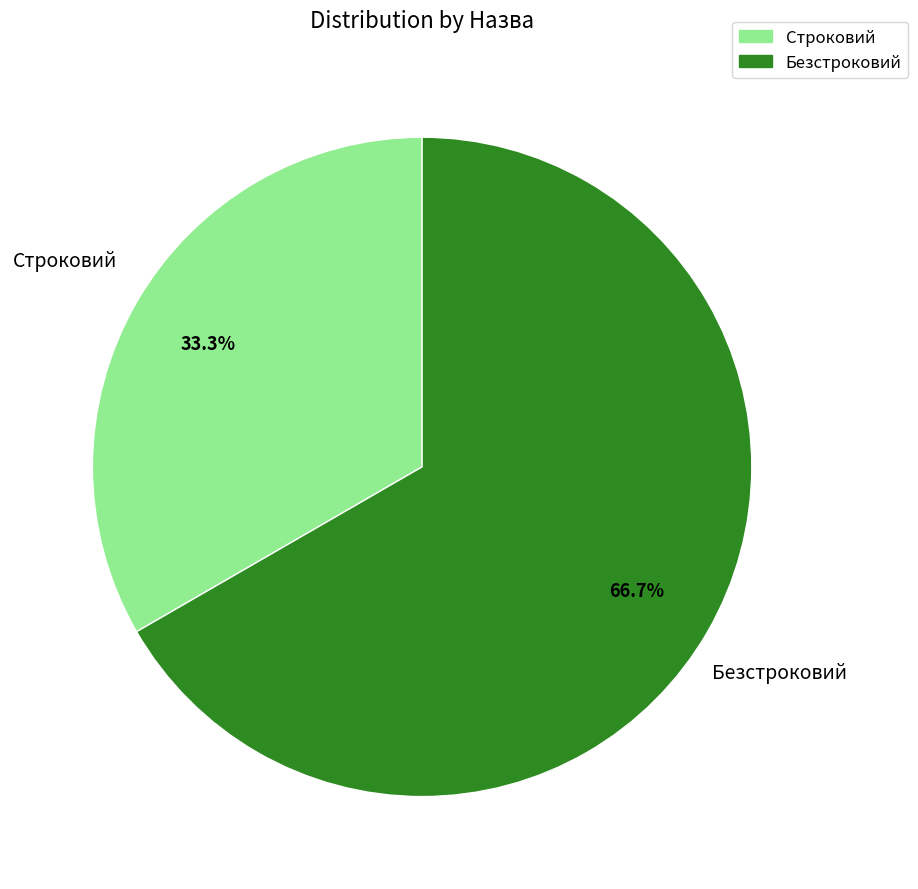

What percentage is the Безстроковий slice, to the nearest percent?

67%